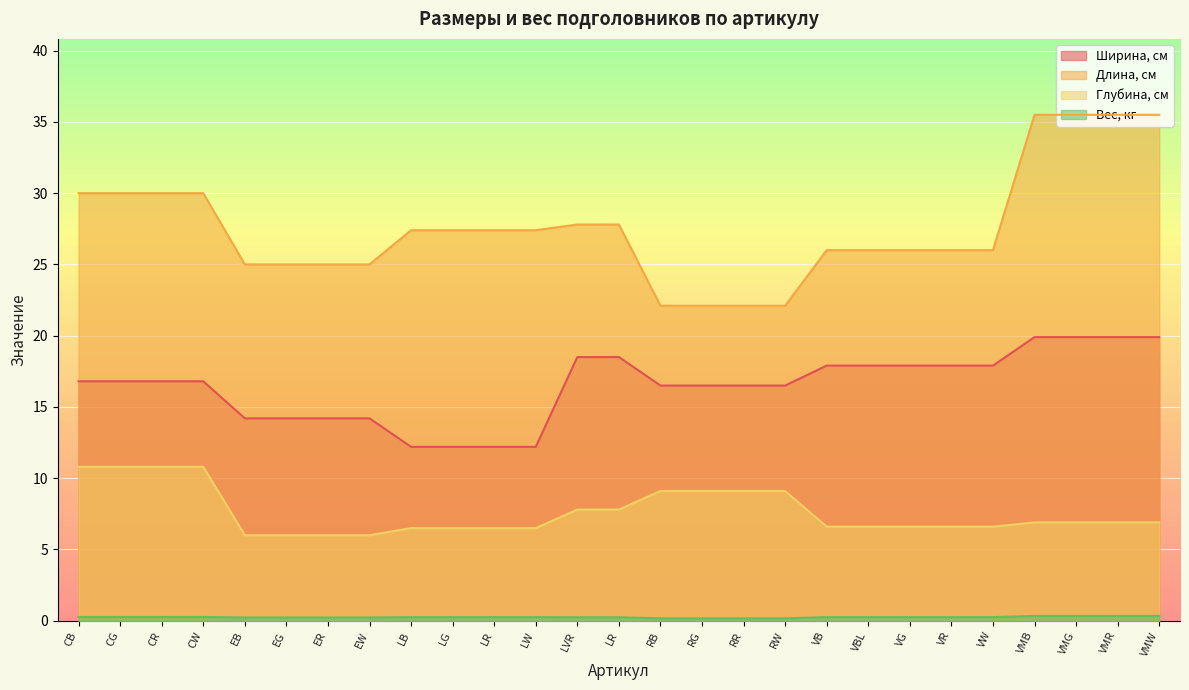

True or false: Вес, кг has a value of 0.2 at EW.

True